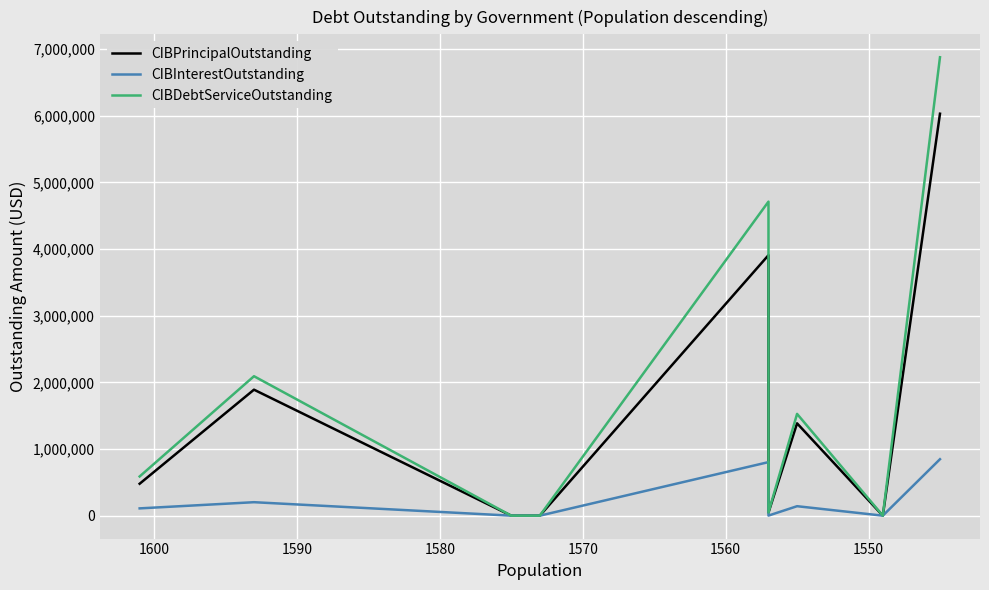

True or false: CIBDebtServiceOutstanding and CIBPrincipalOutstanding intersect in this chart.

False